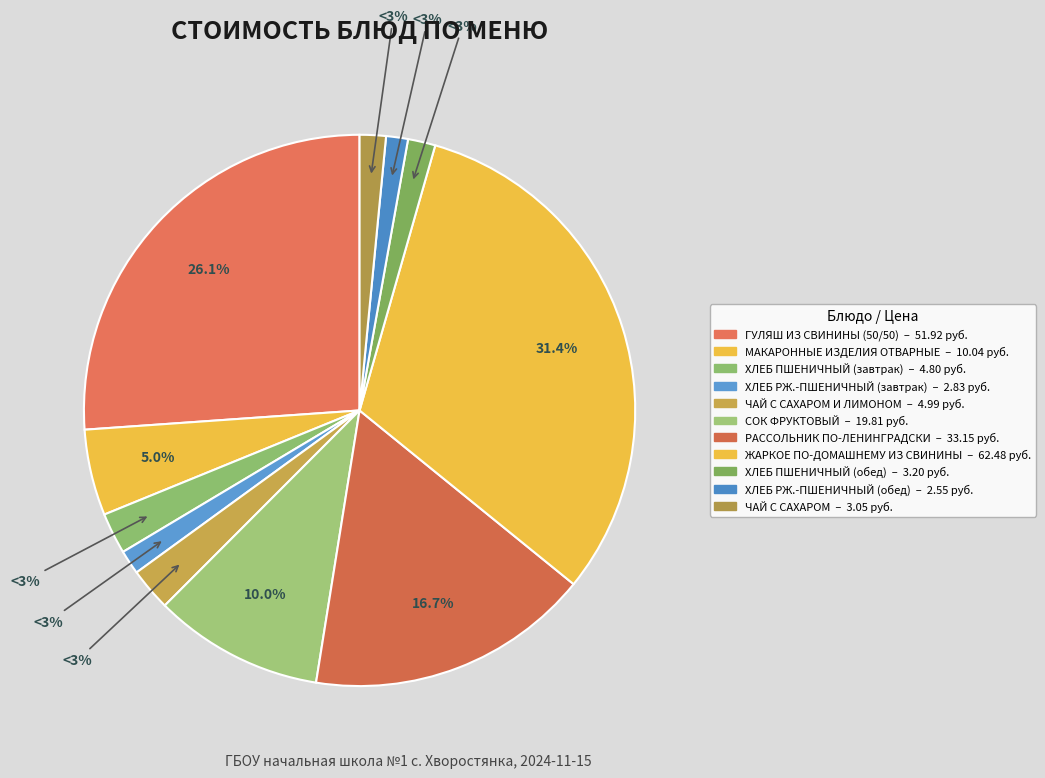

True or false: РАССОЛЬНИК ПО-ЛЕНИНГРАДСКИ accounts for 23% of the total.

False